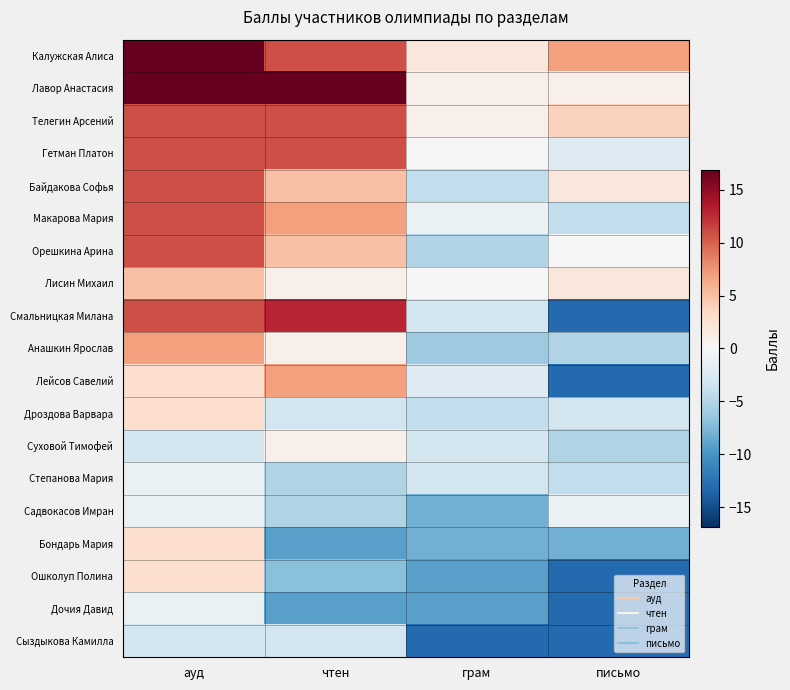

At which category is the sum across all series the highest?

ауд